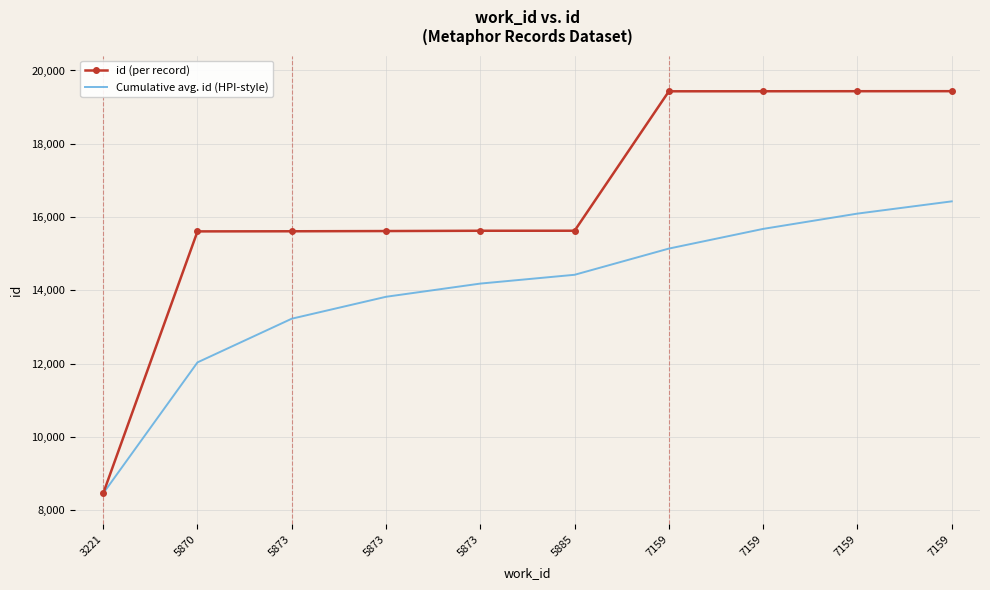

The id (per record) series shows 15613 at 5873. True or false?

True